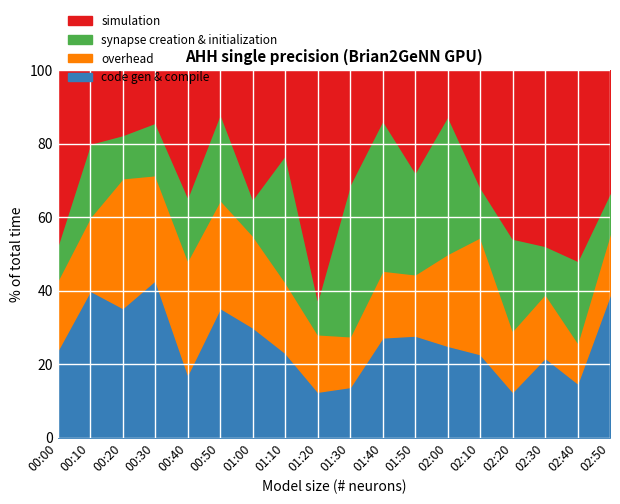

What is the highest value of the code gen & compile series?

42.9